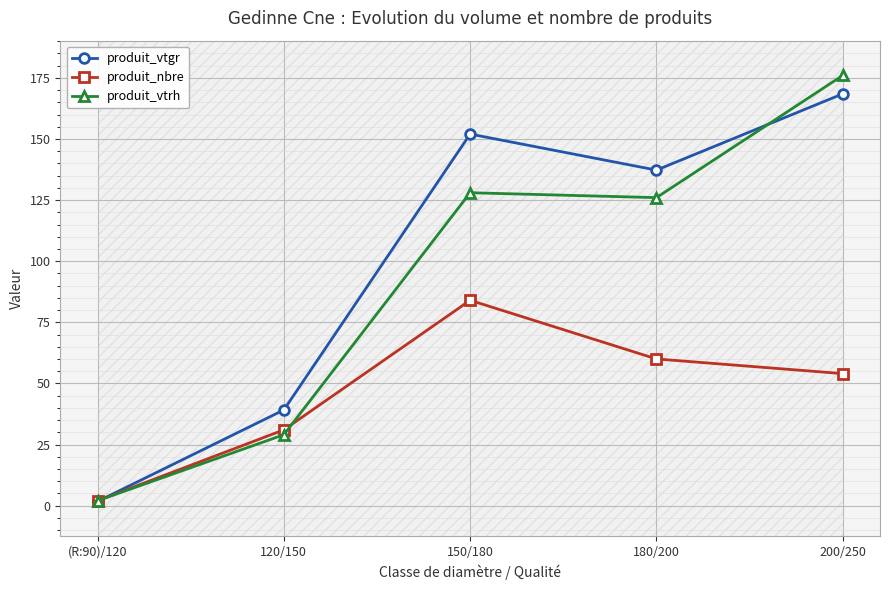

The produit_vtrh series shows 188.9 at 150/180. True or false?

False